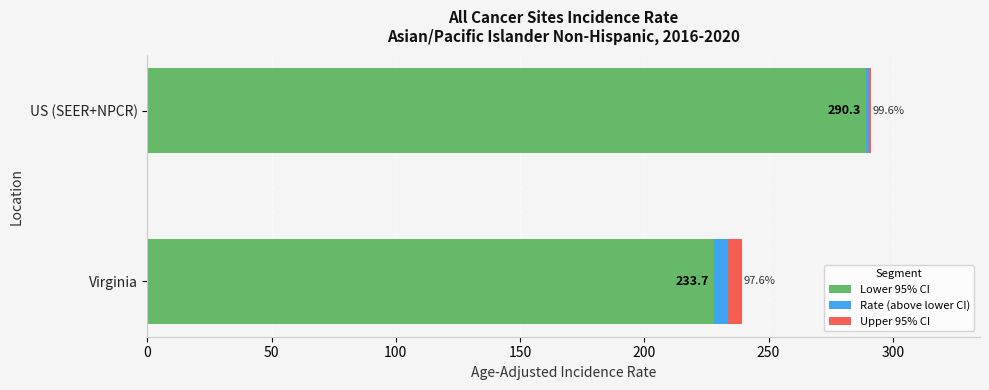

Which series has the widest spread of values?

Lower 95% CI